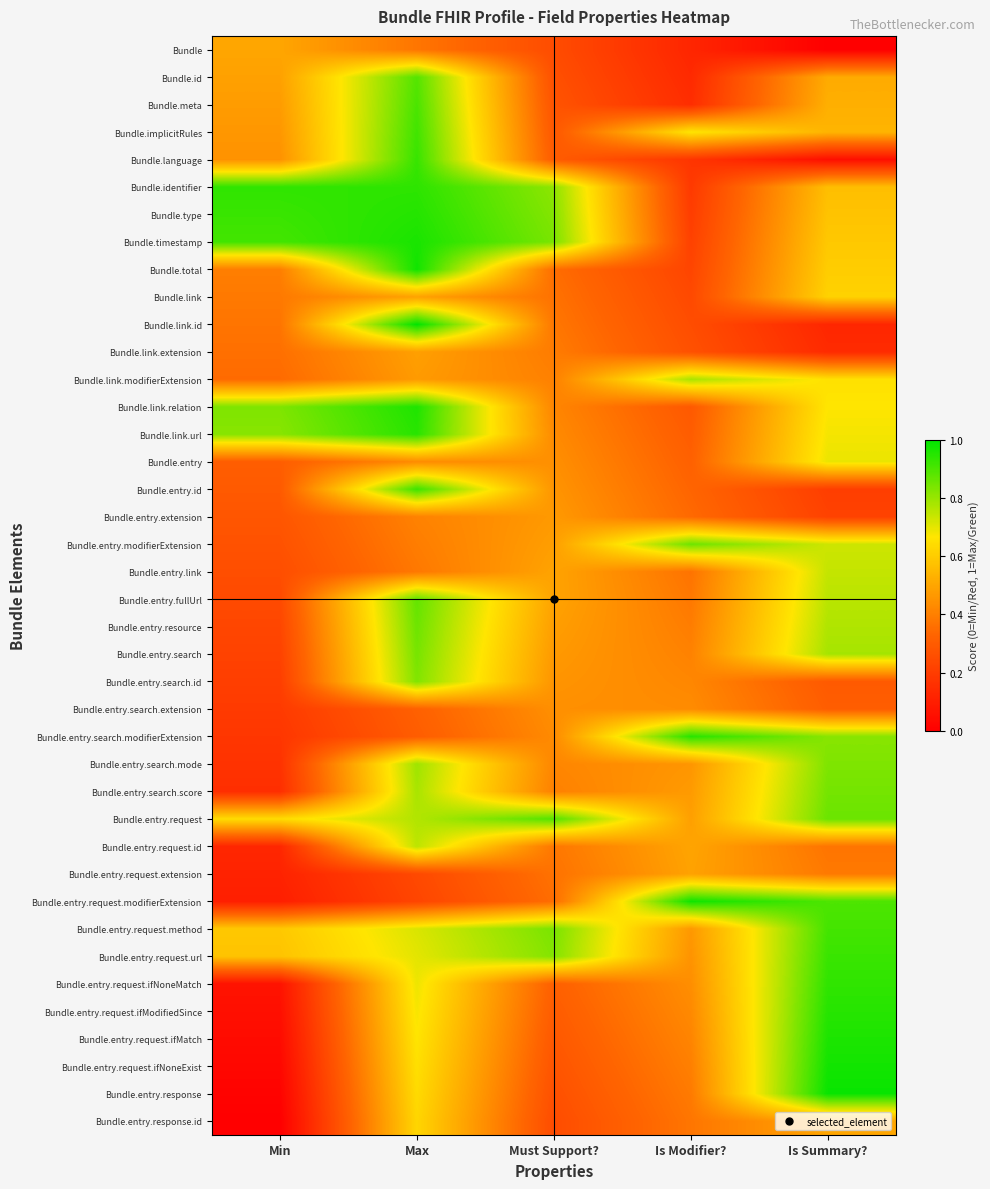

Reading right to left, list all the values displayed in this chart.

Bundle: Is Summary?=0.0	Is Modifier?=0.1	Must Support?=0.2	Max=0.4	Min=0.5
Bundle.id: Is Summary?=0.5	Is Modifier?=0.1	Must Support?=0.3	Max=0.9	Min=0.5
Bundle.meta: Is Summary?=0.5	Is Modifier?=0.2	Must Support?=0.3	Max=0.9	Min=0.5
Bundle.implicitRules: Is Summary?=0.5	Is Modifier?=0.7	Must Support?=0.3	Max=0.9	Min=0.5
Bundle.language: Is Summary?=0.1	Is Modifier?=0.2	Must Support?=0.3	Max=0.9	Min=0.4
Bundle.identifier: Is Summary?=0.6	Is Modifier?=0.2	Must Support?=0.8	Max=0.9	Min=0.9
Bundle.type: Is Summary?=0.6	Is Modifier?=0.2	Must Support?=0.8	Max=1.0	Min=0.9
Bundle.timestamp: Is Summary?=0.6	Is Modifier?=0.2	Must Support?=0.8	Max=1.0	Min=0.9
Bundle.total: Is Summary?=0.6	Is Modifier?=0.2	Must Support?=0.4	Max=1.0	Min=0.4
Bundle.link: Is Summary?=0.6	Is Modifier?=0.2	Must Support?=0.4	Max=0.5	Min=0.4
Bundle.link.id: Is Summary?=0.1	Is Modifier?=0.3	Must Support?=0.4	Max=1.0	Min=0.4
Bundle.link.extension: Is Summary?=0.1	Is Modifier?=0.3	Must Support?=0.4	Max=0.5	Min=0.4
Bundle.link.modifierExtension: Is Summary?=0.7	Is Modifier?=0.8	Must Support?=0.4	Max=0.5	Min=0.3
Bundle.link.relation: Is Summary?=0.7	Is Modifier?=0.3	Must Support?=0.4	Max=1.0	Min=0.8
Bundle.link.url: Is Summary?=0.7	Is Modifier?=0.3	Must Support?=0.4	Max=0.9	Min=0.8
Bundle.entry: Is Summary?=0.7	Is Modifier?=0.3	Must Support?=0.4	Max=0.4	Min=0.3
Bundle.entry.id: Is Summary?=0.2	Is Modifier?=0.3	Must Support?=0.5	Max=0.9	Min=0.3
Bundle.entry.extension: Is Summary?=0.2	Is Modifier?=0.3	Must Support?=0.5	Max=0.4	Min=0.3
Bundle.entry.modifierExtension: Is Summary?=0.7	Is Modifier?=0.9	Must Support?=0.5	Max=0.4	Min=0.3
Bundle.entry.link: Is Summary?=0.7	Is Modifier?=0.4	Must Support?=0.5	Max=0.4	Min=0.3
Bundle.entry.fullUrl: Is Summary?=0.8	Is Modifier?=0.4	Must Support?=0.5	Max=0.9	Min=0.2
Bundle.entry.resource: Is Summary?=0.8	Is Modifier?=0.4	Must Support?=0.5	Max=0.9	Min=0.2
Bundle.entry.search: Is Summary?=0.8	Is Modifier?=0.4	Must Support?=0.5	Max=0.8	Min=0.2
Bundle.entry.search.id: Is Summary?=0.3	Is Modifier?=0.4	Must Support?=0.5	Max=0.8	Min=0.2
Bundle.entry.search.extension: Is Summary?=0.3	Is Modifier?=0.4	Must Support?=0.4	Max=0.3	Min=0.2
Bundle.entry.search.modifierExtension: Is Summary?=0.8	Is Modifier?=0.9	Must Support?=0.4	Max=0.3	Min=0.2
Bundle.entry.search.mode: Is Summary?=0.8	Is Modifier?=0.5	Must Support?=0.4	Max=0.8	Min=0.2
Bundle.entry.search.score: Is Summary?=0.8	Is Modifier?=0.5	Must Support?=0.4	Max=0.8	Min=0.2
Bundle.entry.request: Is Summary?=0.9	Is Modifier?=0.5	Must Support?=0.9	Max=0.8	Min=0.6
Bundle.entry.request.id: Is Summary?=0.4	Is Modifier?=0.5	Must Support?=0.4	Max=0.8	Min=0.1
Bundle.entry.request.extension: Is Summary?=0.4	Is Modifier?=0.5	Must Support?=0.4	Max=0.2	Min=0.1
Bundle.entry.request.modifierExtension: Is Summary?=0.9	Is Modifier?=1.0	Must Support?=0.4	Max=0.2	Min=0.1
Bundle.entry.request.method: Is Summary?=0.9	Is Modifier?=0.5	Must Support?=0.8	Max=0.7	Min=0.6
Bundle.entry.request.url: Is Summary?=0.9	Is Modifier?=0.5	Must Support?=0.8	Max=0.7	Min=0.6
Bundle.entry.request.ifNoneMatch: Is Summary?=0.9	Is Modifier?=0.4	Must Support?=0.3	Max=0.7	Min=0.1
Bundle.entry.request.ifModifiedSince: Is Summary?=0.9	Is Modifier?=0.4	Must Support?=0.3	Max=0.7	Min=0.1
Bundle.entry.request.ifMatch: Is Summary?=1.0	Is Modifier?=0.4	Must Support?=0.3	Max=0.7	Min=0.0
Bundle.entry.request.ifNoneExist: Is Summary?=1.0	Is Modifier?=0.4	Must Support?=0.3	Max=0.7	Min=0.0
Bundle.entry.response: Is Summary?=1.0	Is Modifier?=0.4	Must Support?=0.3	Max=0.6	Min=0.0
Bundle.entry.response.id: Is Summary?=0.5	Is Modifier?=0.4	Must Support?=0.2	Max=0.6	Min=0.0